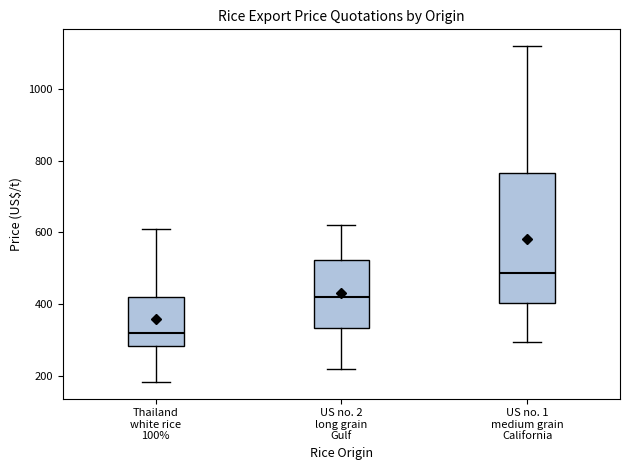

Reading left to right, read every box against the y-axis: the position of its median line, the range the box covers, and the ends of its whiskers. The values are not printed on the chart, so give them approximately, as read against the axis.

Thailand white rice 100%: median 320, box 280 to 420, whiskers 180 to 600
US no. 2 long grain Gulf: median 420, box 340 to 520, whiskers 220 to 620
US no. 1 medium grain California: median 480, box 400 to 760, whiskers 300 to 1120